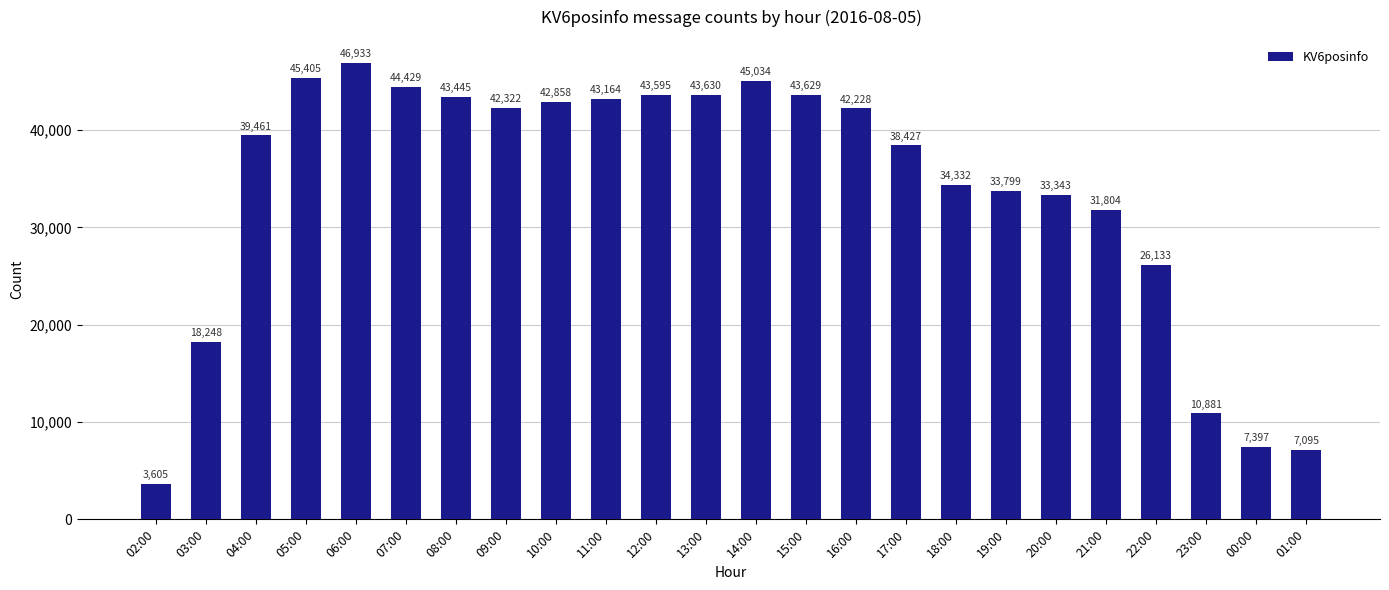

List the labels in order of value, smallest first.

02:00, 01:00, 00:00, 23:00, 03:00, 22:00, 21:00, 20:00, 19:00, 18:00, 17:00, 04:00, 16:00, 09:00, 10:00, 11:00, 08:00, 12:00, 15:00, 13:00, 07:00, 14:00, 05:00, 06:00